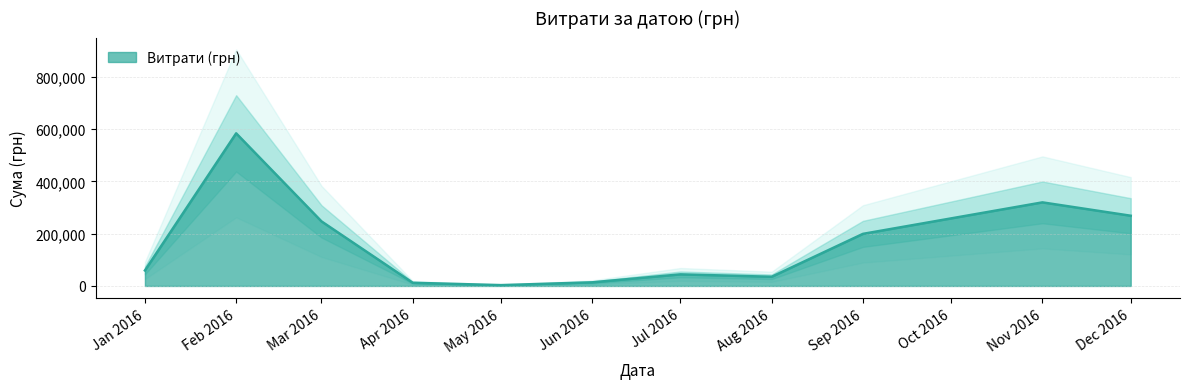

The value of Витрати (грн) at Feb 2016 is 189809.5. True or false?

False